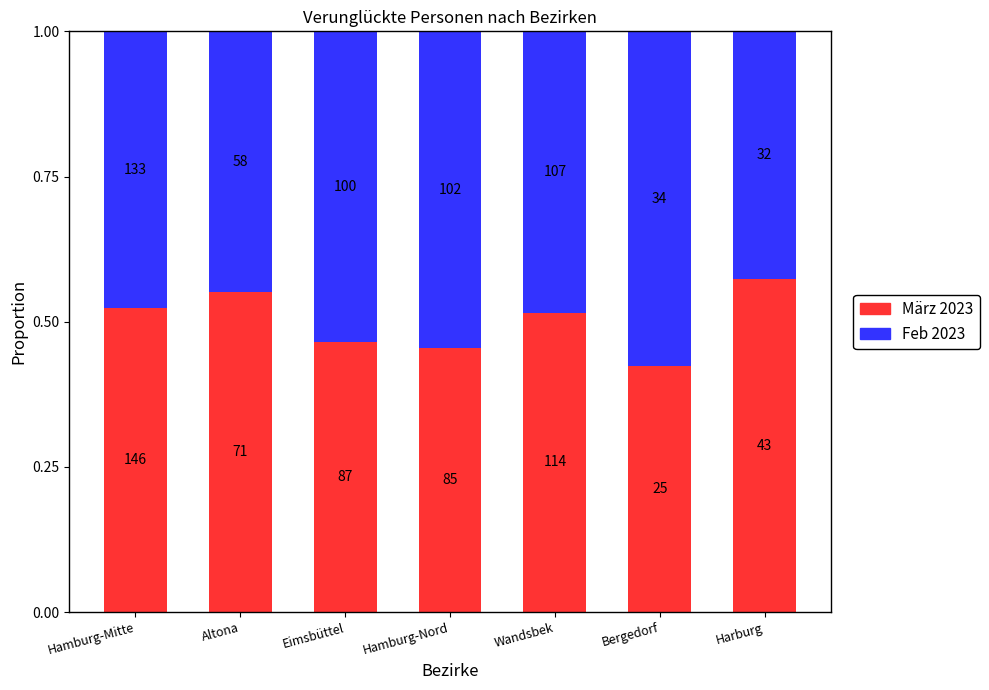

How many bars are there in total?

7